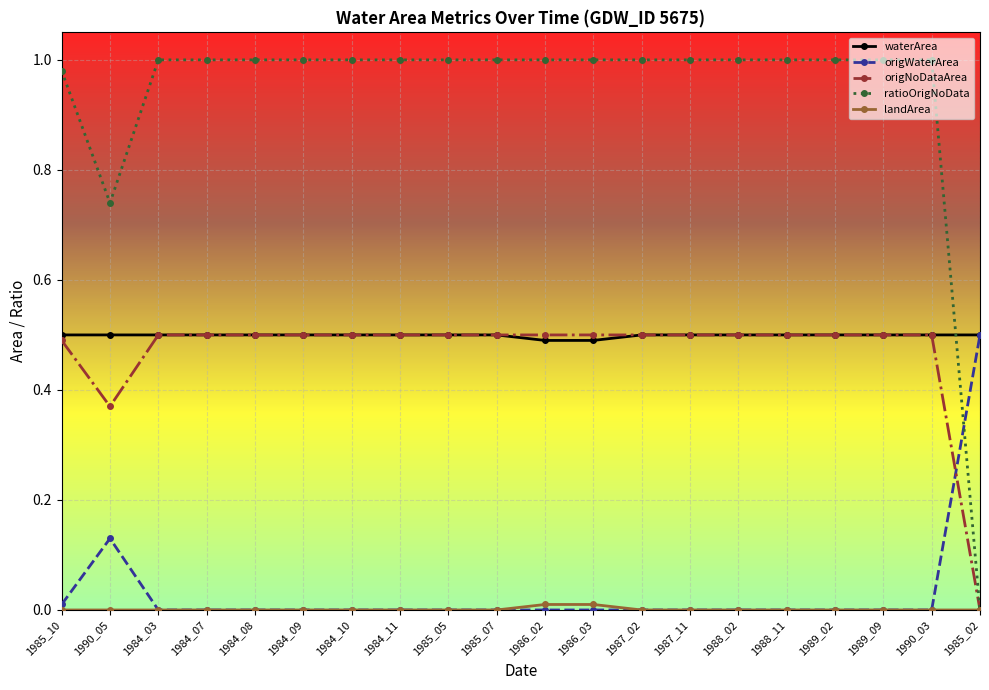

Which series has the largest range (max minus min)?

ratioOrigNoData